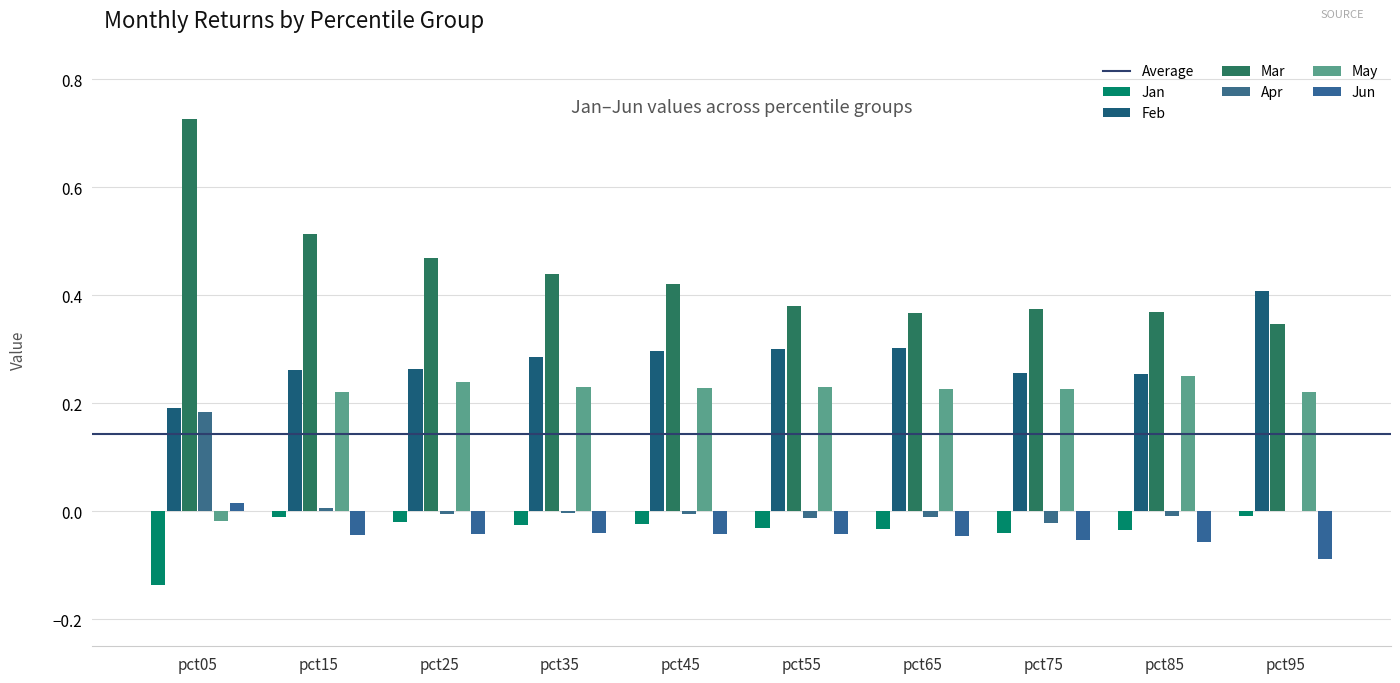

At which label does May reach its minimum?

pct05